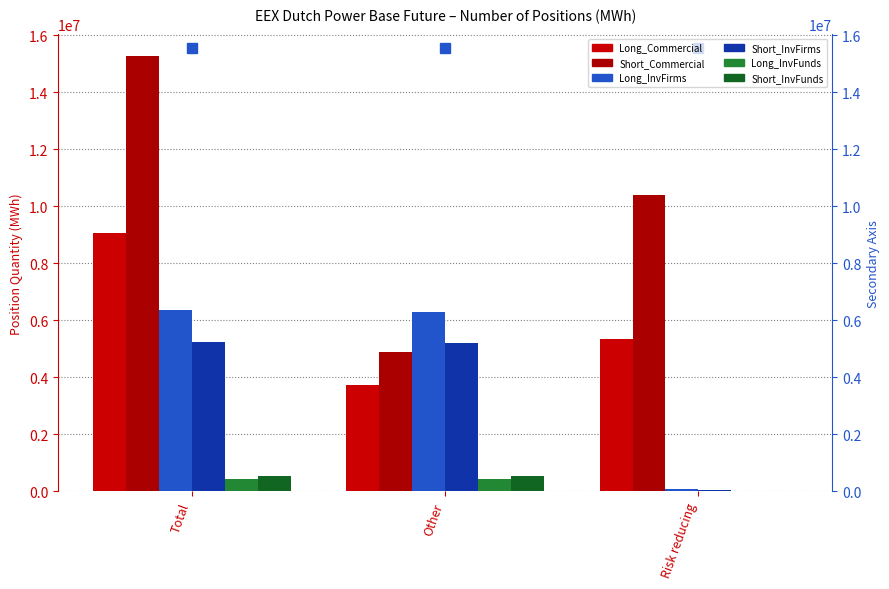

Which category has the lowest value in the Short_Commercial series?

Other